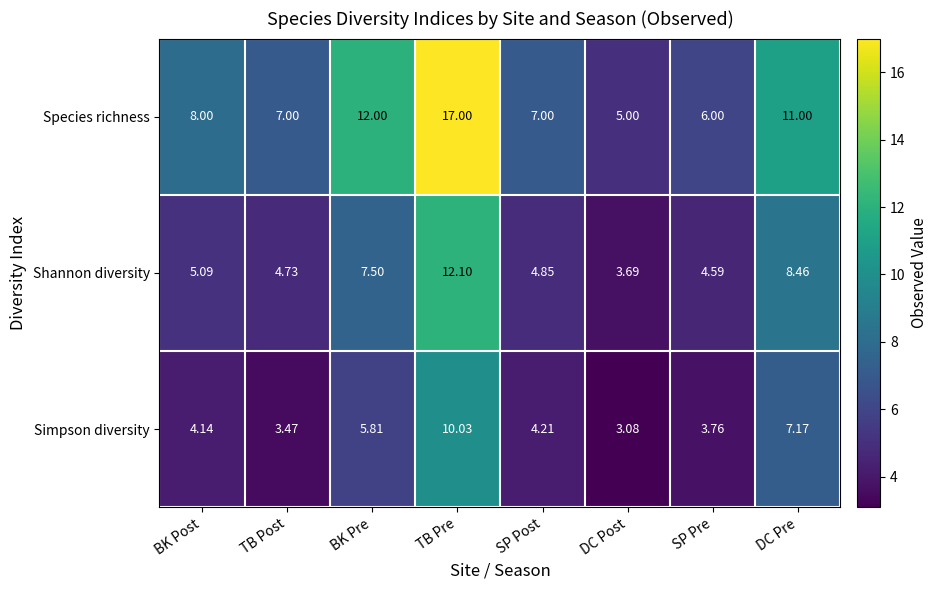

Where does the Simpson diversity series first go above 4?

BK Post